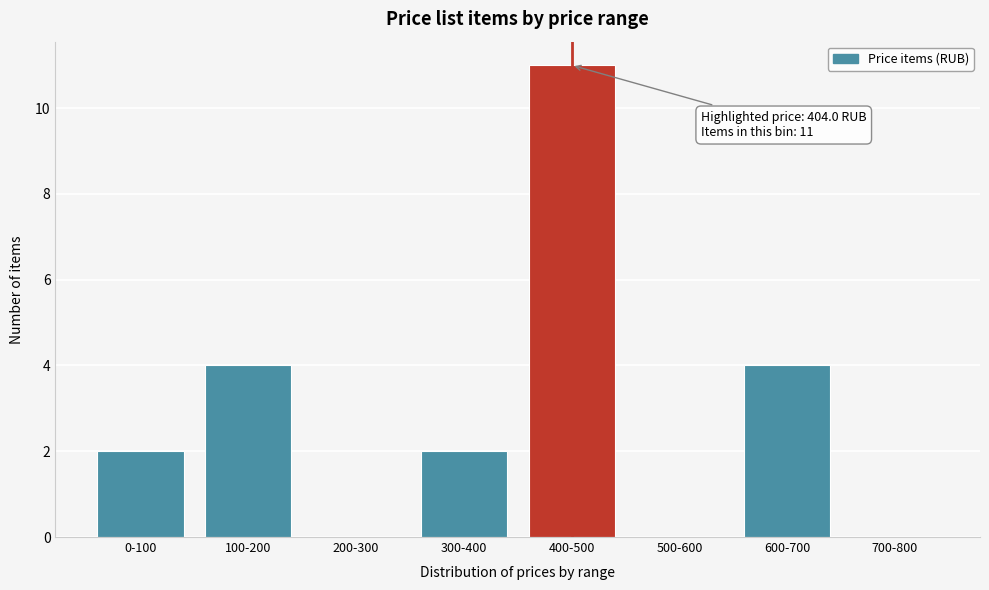

Reading right to left, extract all data points from this chart.

700-800=0	600-700=4	500-600=0	400-500=11	300-400=2	200-300=0	100-200=4	0-100=2